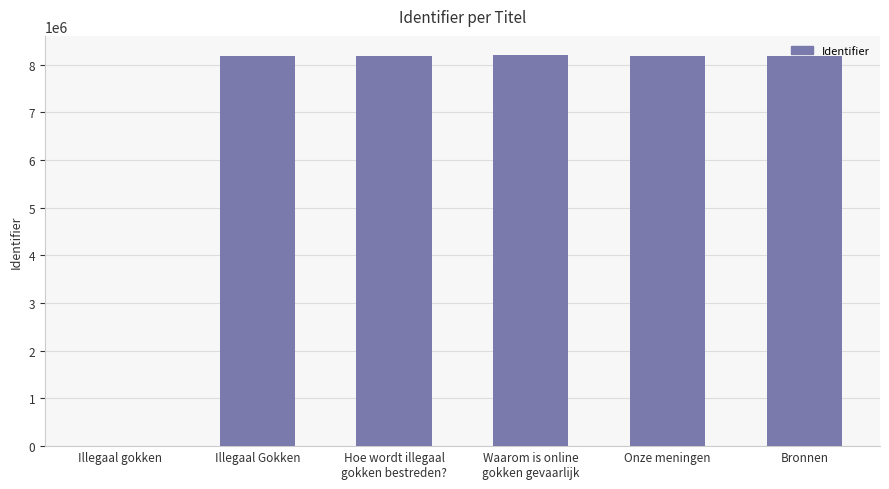

What is the maximum value shown in the chart?

8194452